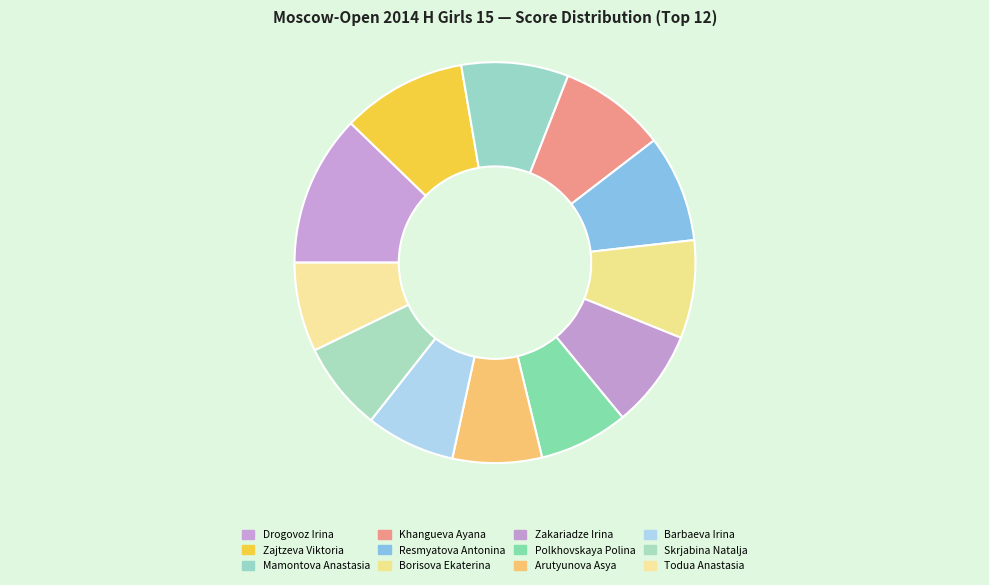

Rank the categories by value from highest to lowest.

Drogovoz Irina, Zajtzeva Viktoria, Mamontova Anastasia, Khangueva Ayana, Resmyatova Antonina, Borisova Ekaterina, Zakariadze Irina, Polkhovskaya Polina, Arutyunova Asya, Barbaeva Irina, Skrjabina Natalja, Todua Anastasia